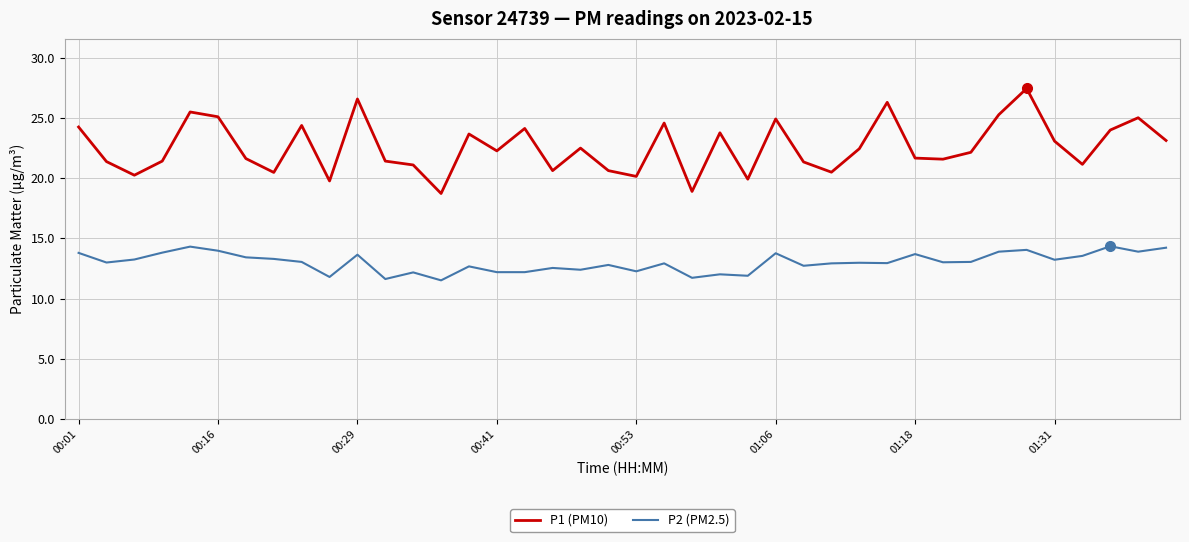

What is the smallest value displayed?

11.5